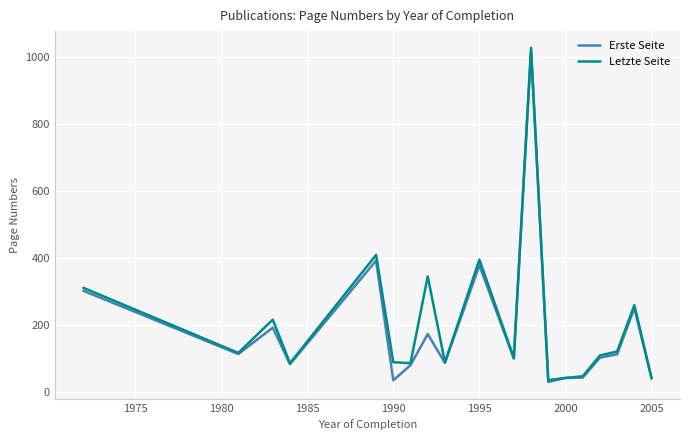

Which series has the largest total across all categories?

Letzte Seite